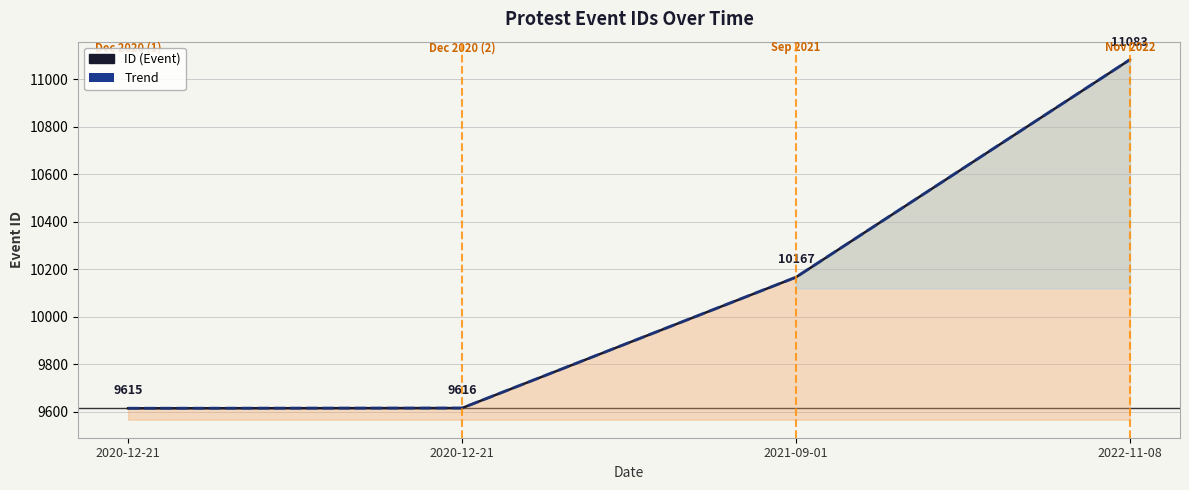

True or false: Trend and ID cross at least once.

False